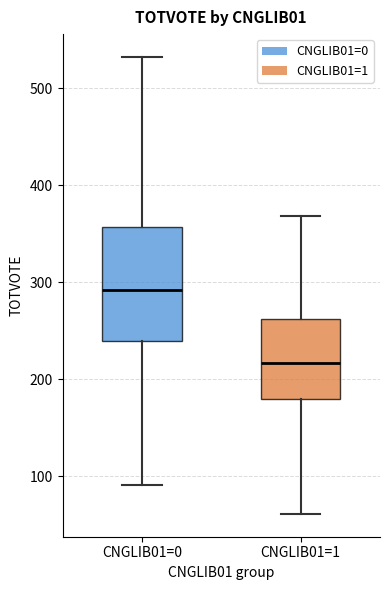

Which box has the lowest median line?

CNGLIB01=1